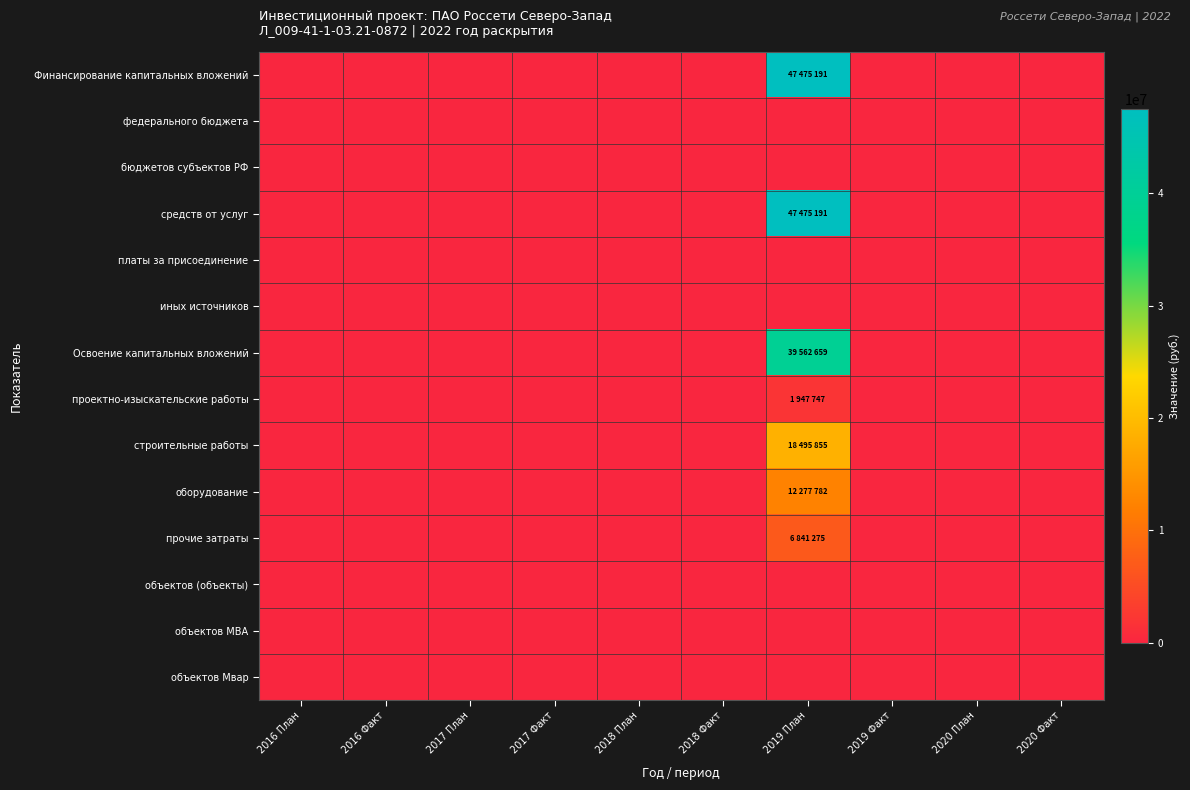

Which series changed the most between 2016 Факт and 2020 План?

Финансирование капитальных вложений